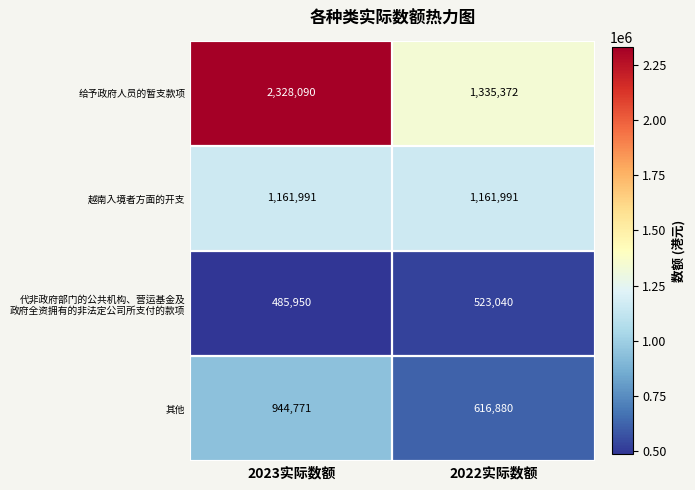

Which series has the largest total across all categories?

给予政府人员的暂支款项